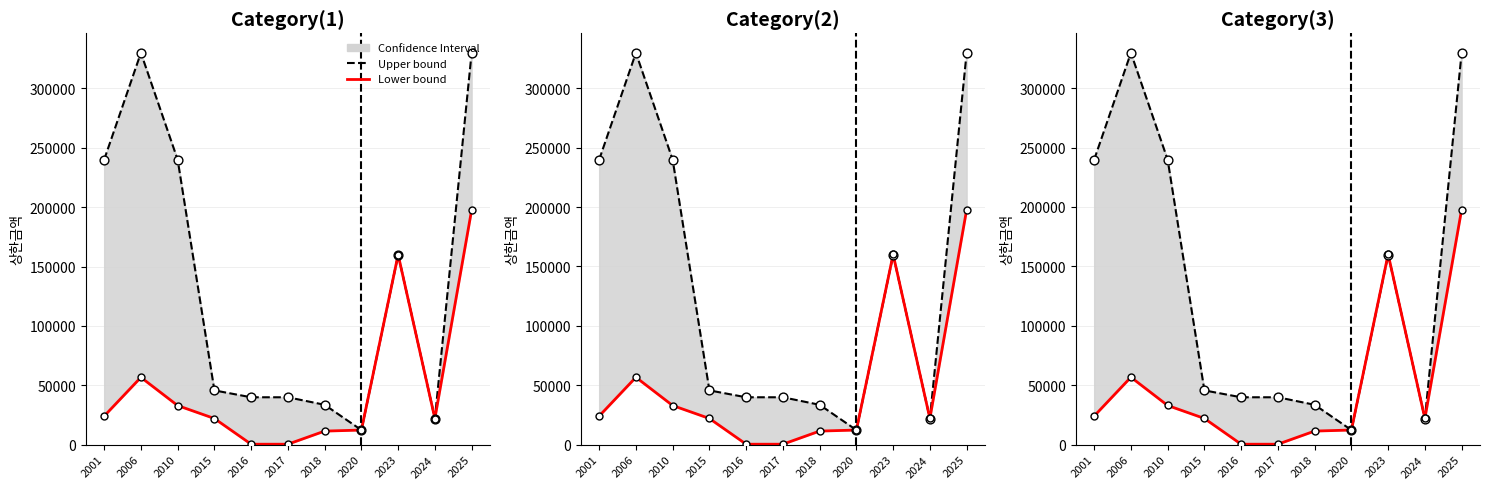

What is the total value across all series at 2006?

772793.3